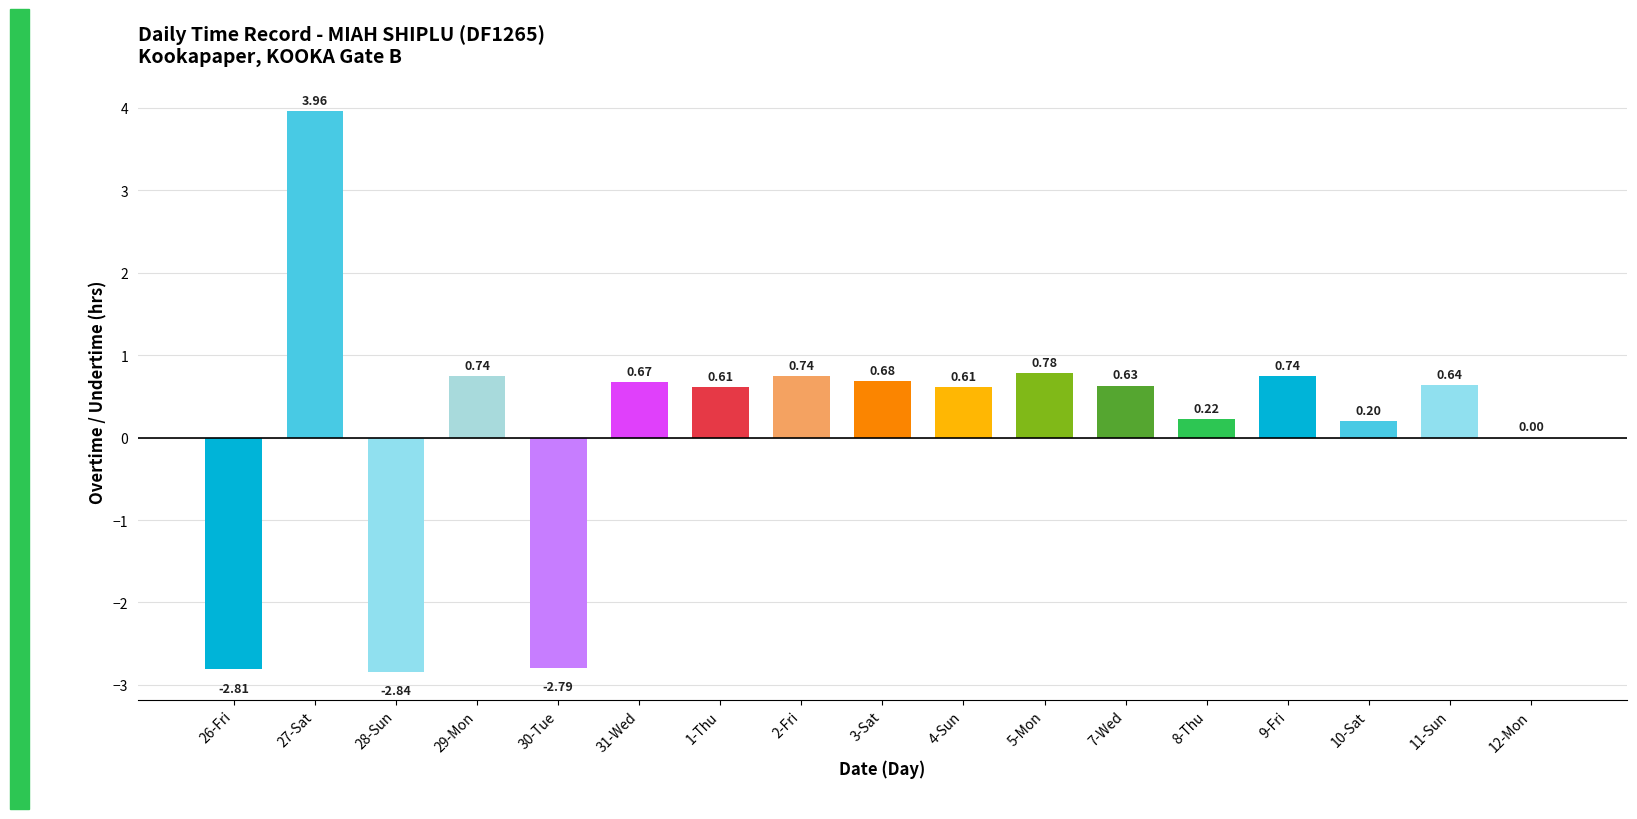

How many categories are shown in the chart?

17